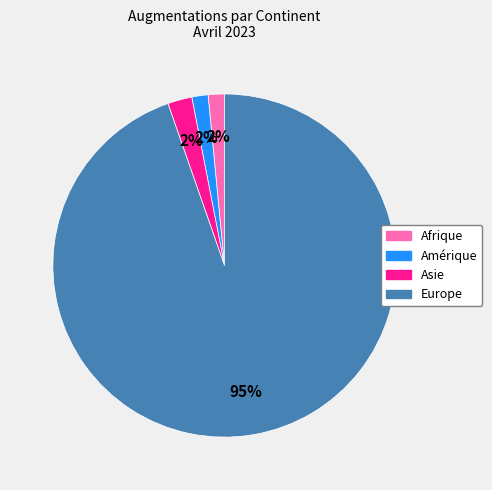

Is the sum of Asie and Amérique greater than half?

No